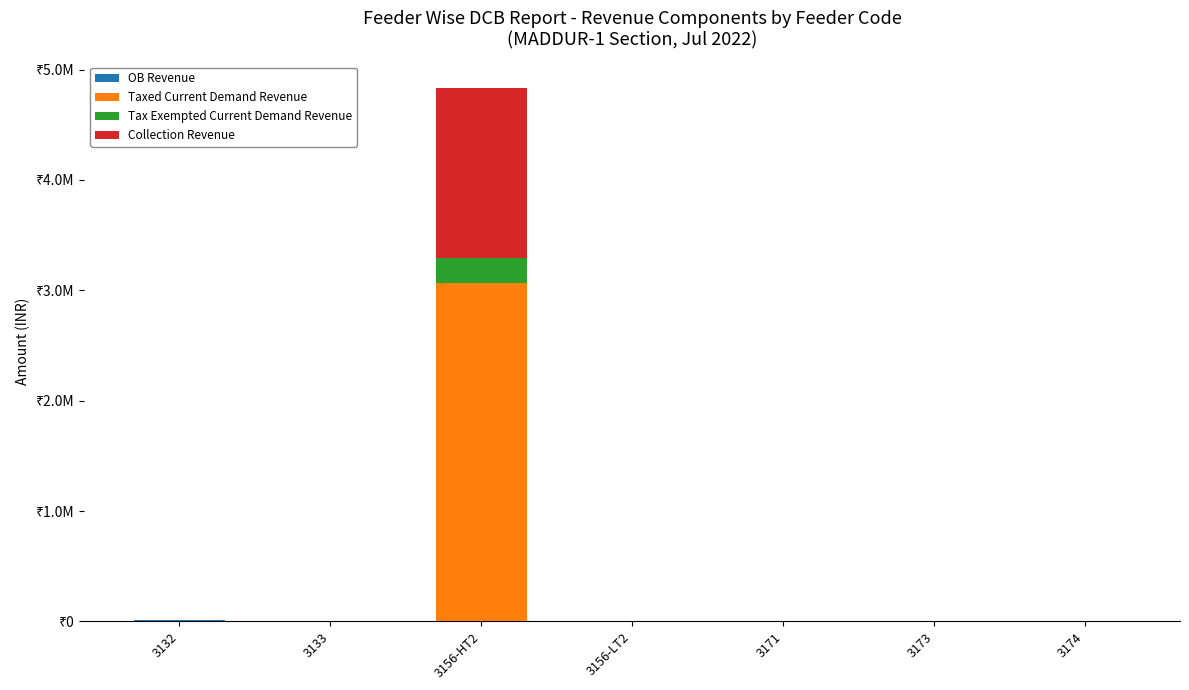

What position from the right is 3132?

7